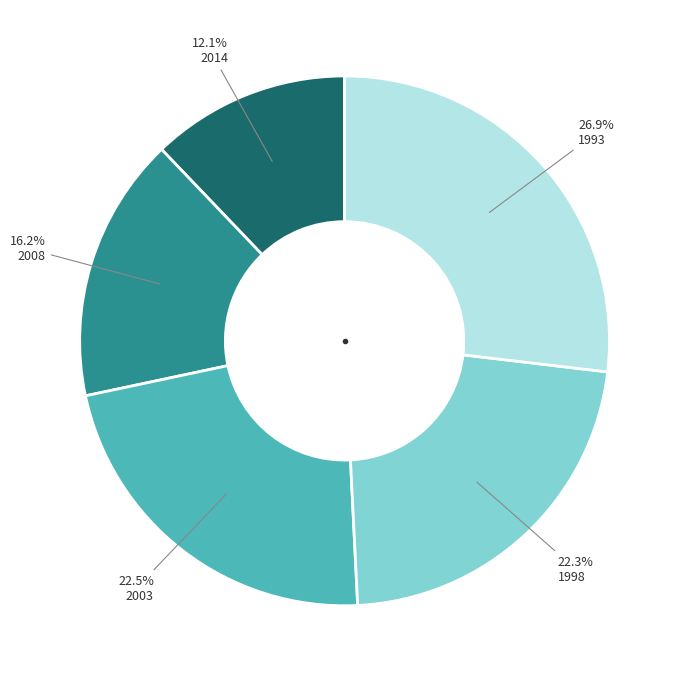

Is there a majority slice in this chart?

No